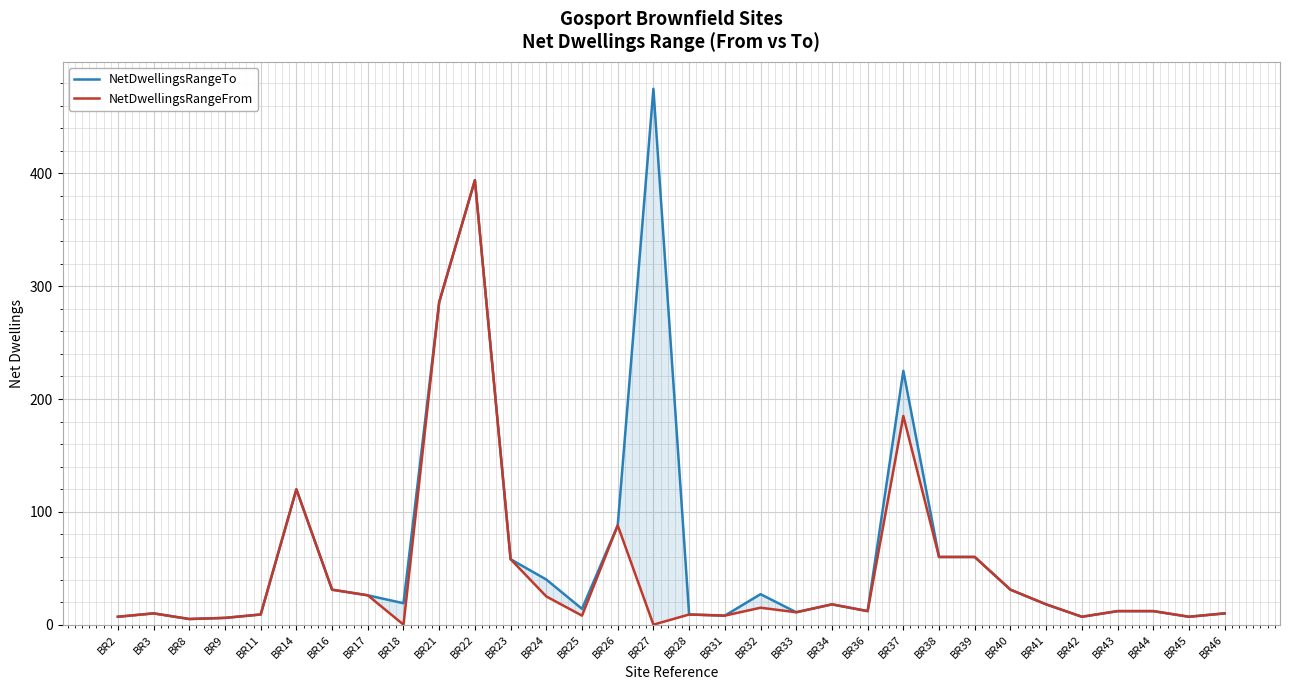

Between BR17 and BR16, which is larger?

BR16